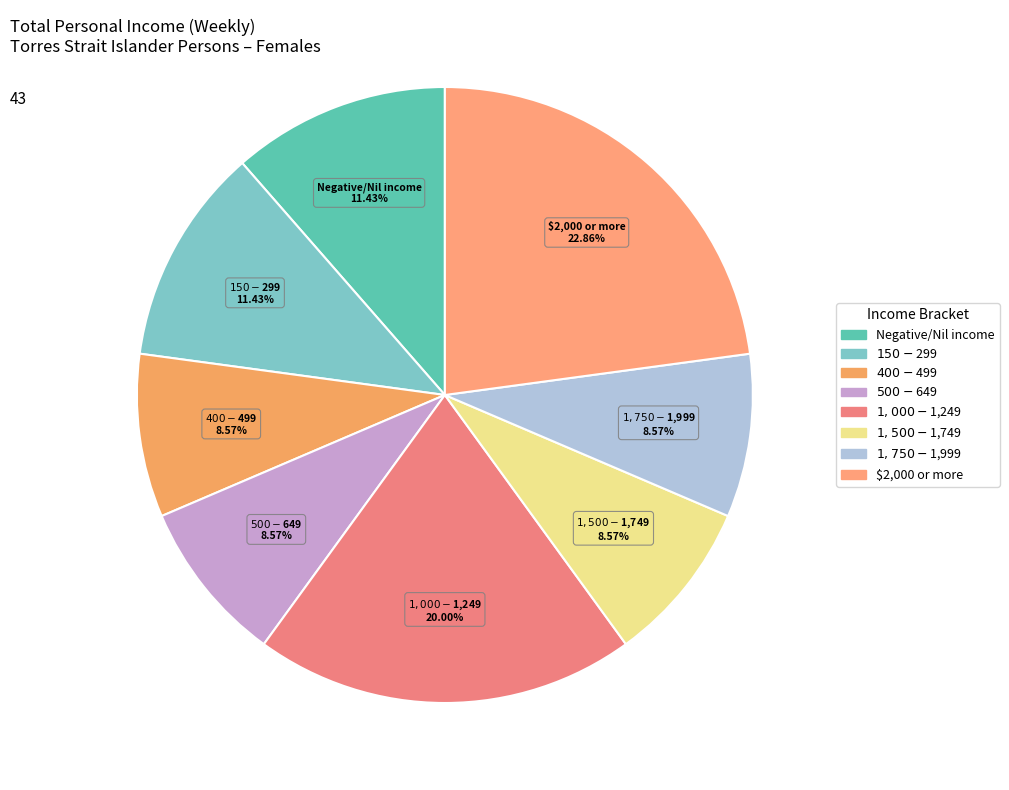

To the nearest percent, what is the difference between the $2,000 or more and $1,500-$1,749 slice percentages?

14%